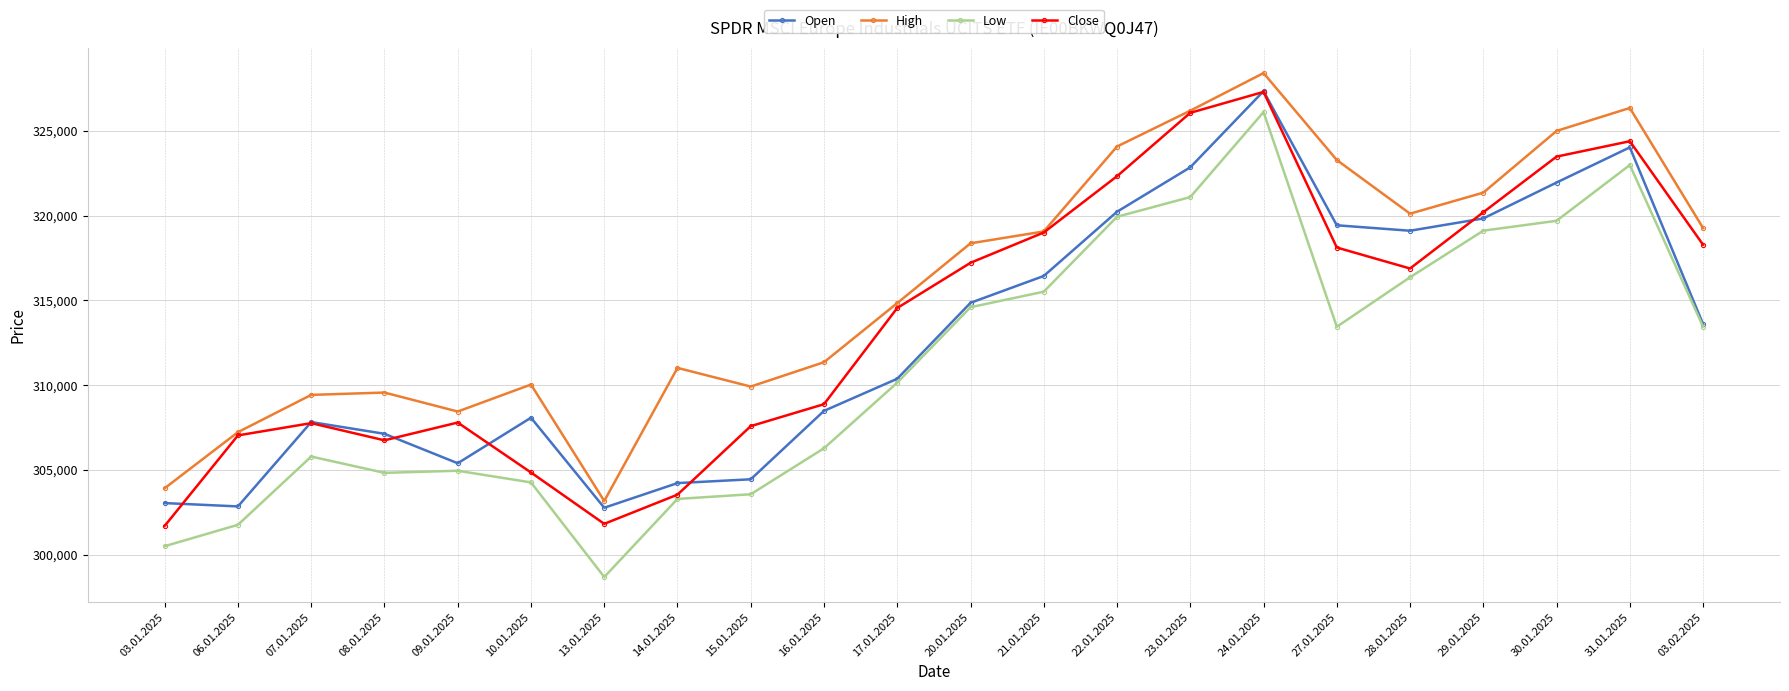

In High, how many points are higher than both neighbors (excluding endpoints)?

5